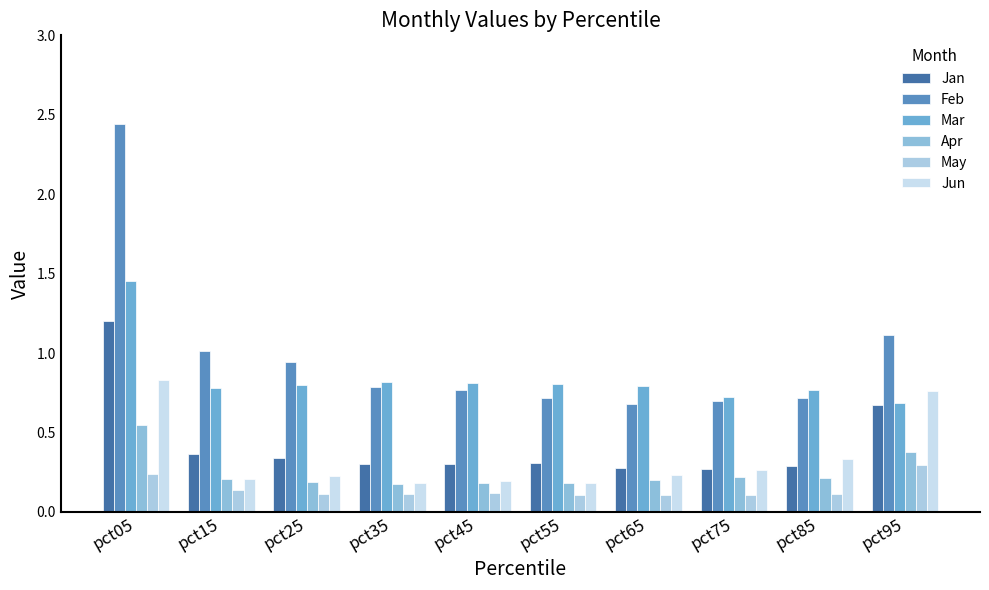

Are the bars grouped side by side (vs. stacked)?

Yes